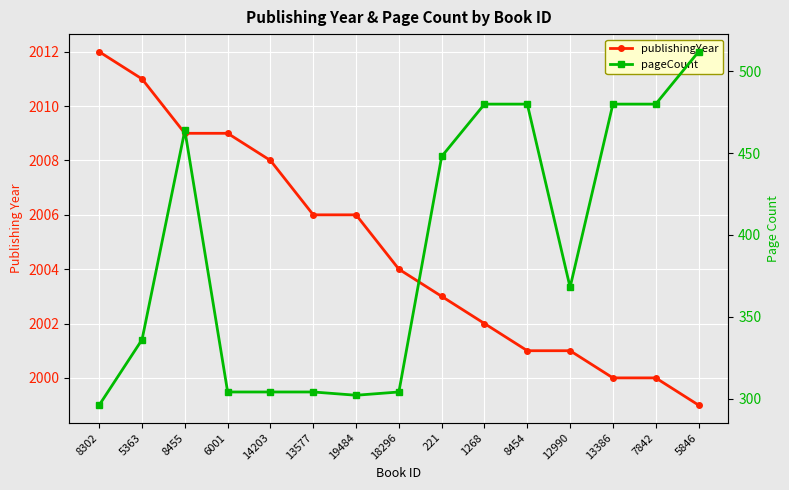

Reading right to left, extract all data points from this chart.

publishingYear: 1999	2000	2000	2001	2001	2002	2003	2004	2006	2006	2008	2009	2009	2011	2012
pageCount: 512	480	480	368	480	480	448	304	302	304	304	304	464	336	296